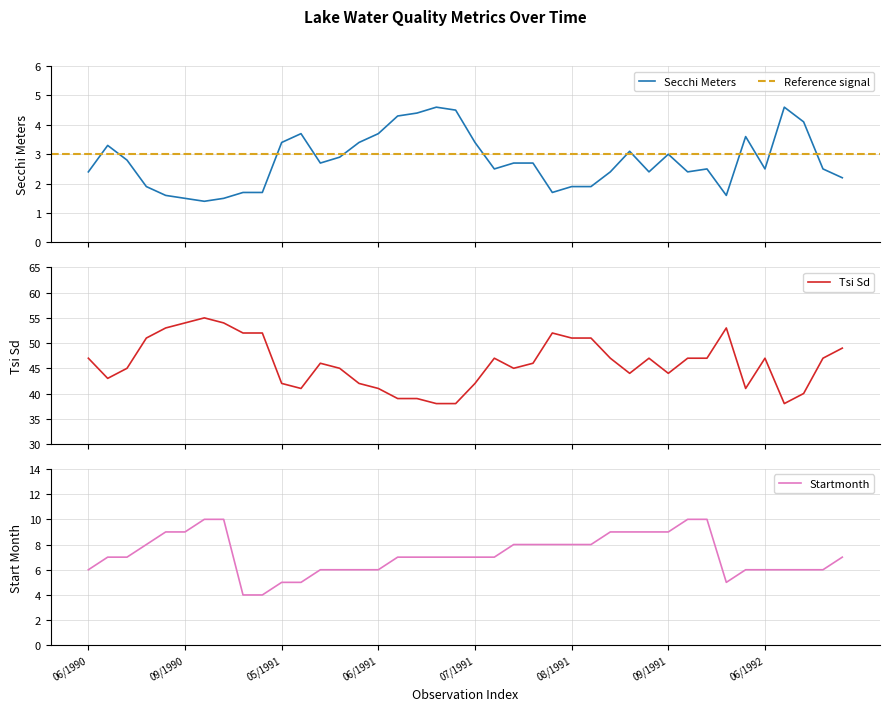

What is the highest value of the Secchi Meters series?

4.6